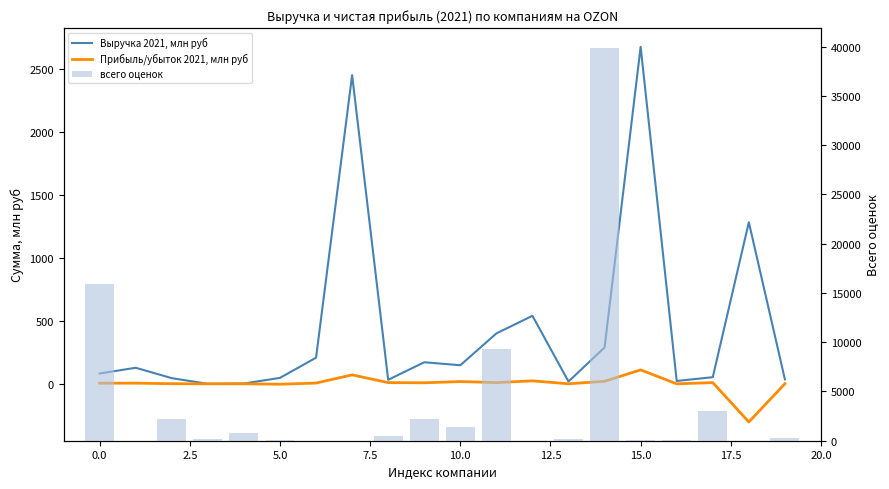

The value of Выручка 2021, млн руб at 15.0 is 3662.1. True or false?

False